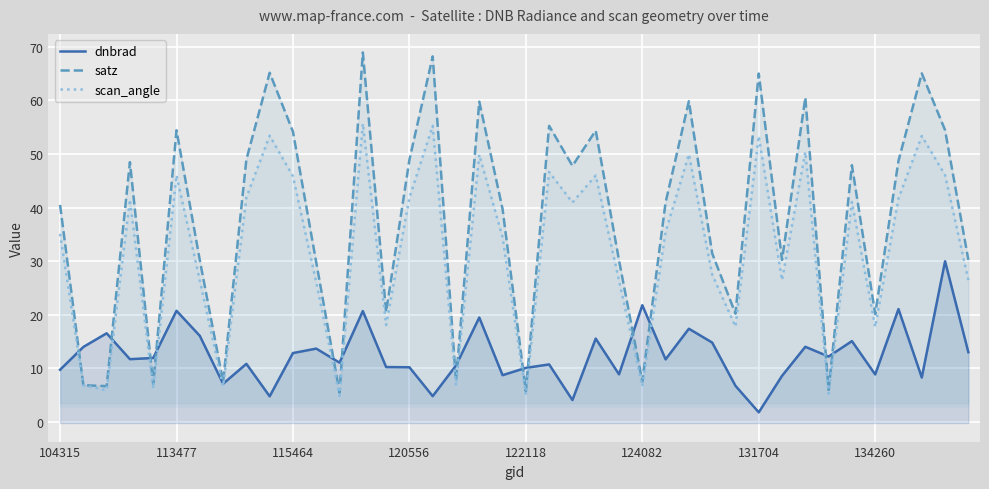

How many interior local peaks does the scan_angle series have?

13